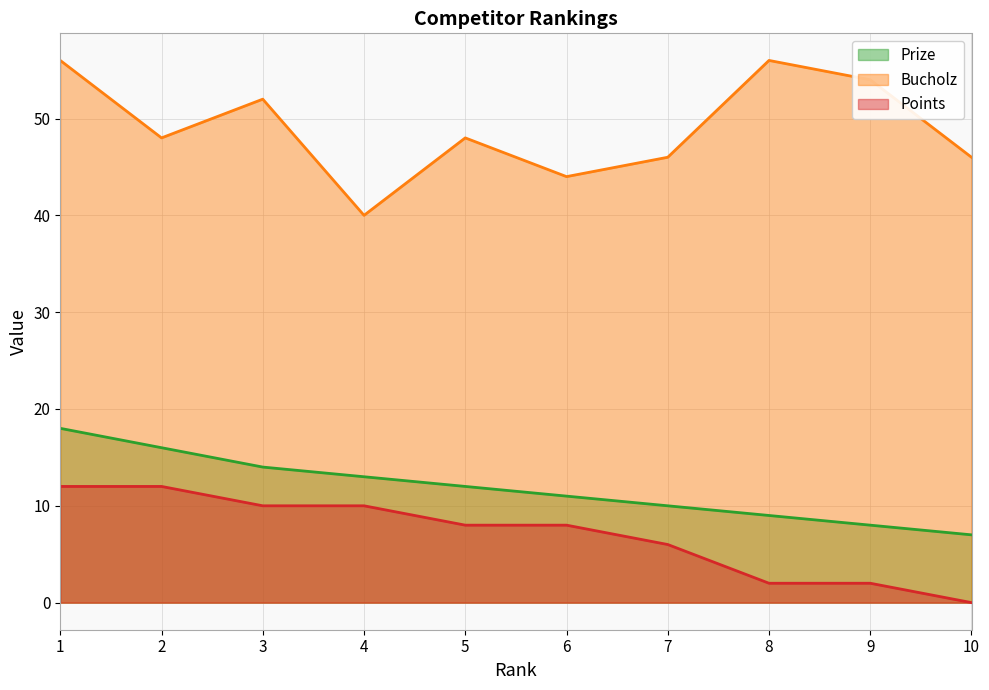

What is the highest value of the Bucholz series?

56